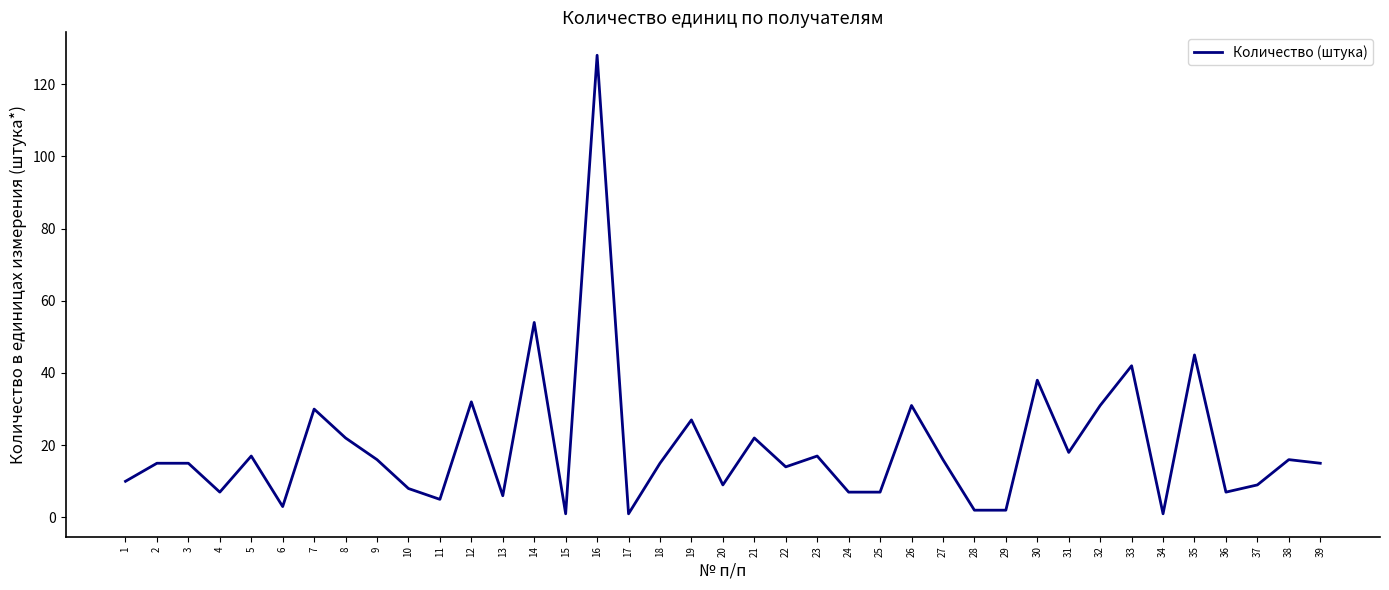

What is the sum of the values at 27 and 14?

70